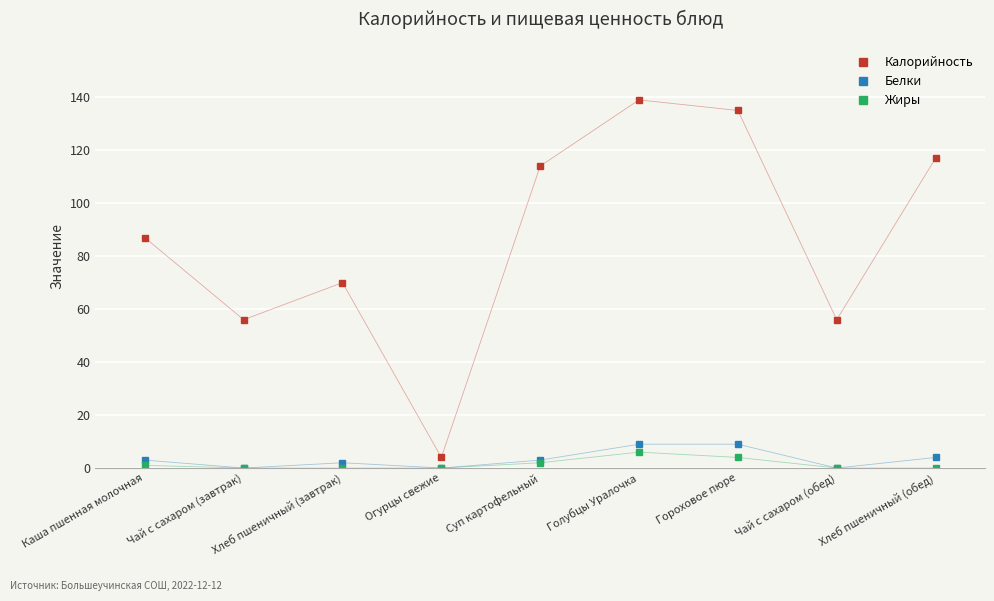

The value of Белки at Голубцы Уралочка is 4. True or false?

False